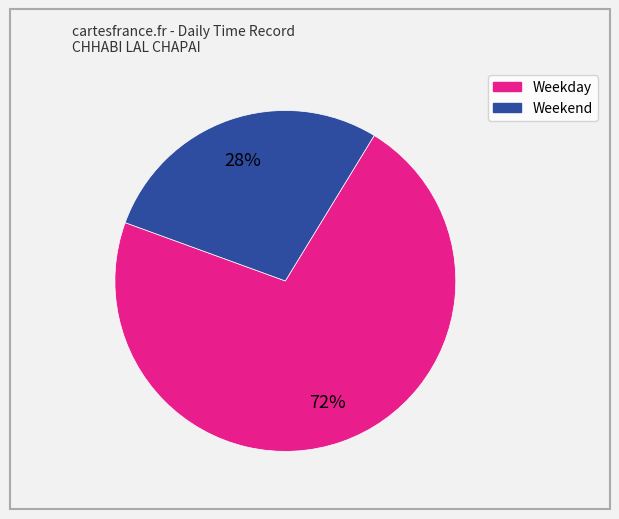

Is there any slice that represents more than half of the pie?

Yes